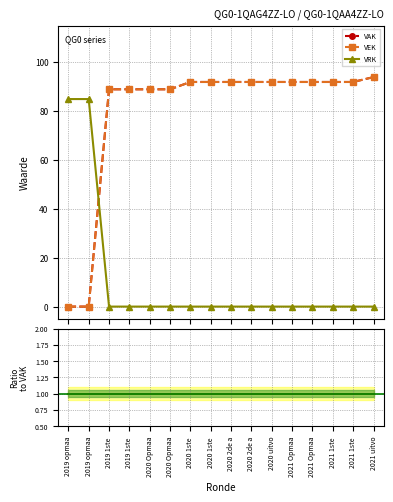

Which series has the widest spread of values?

VAK